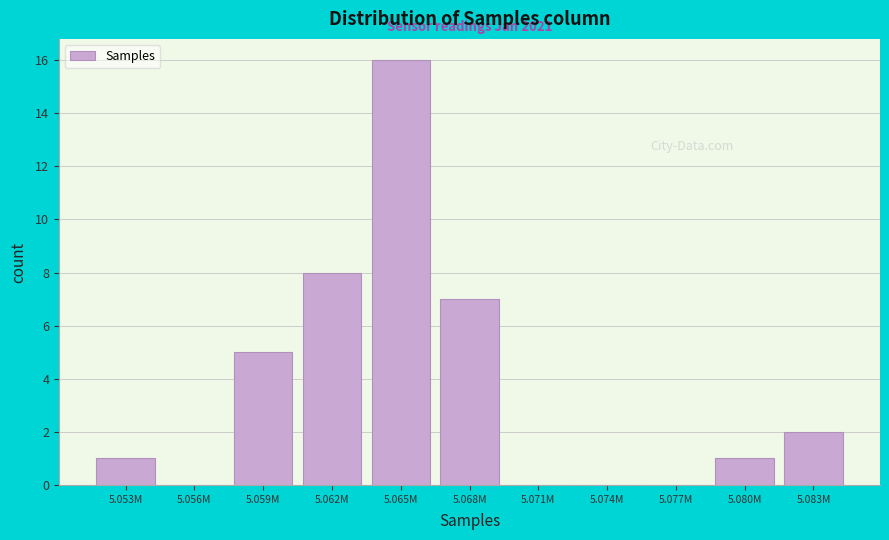

Reading right to left, what are all the values shown in this chart?

5.083M=2	5.080M=1	5.077M=0	5.074M=0	5.071M=0	5.068M=7	5.065M=16	5.062M=8	5.059M=5	5.056M=0	5.053M=1